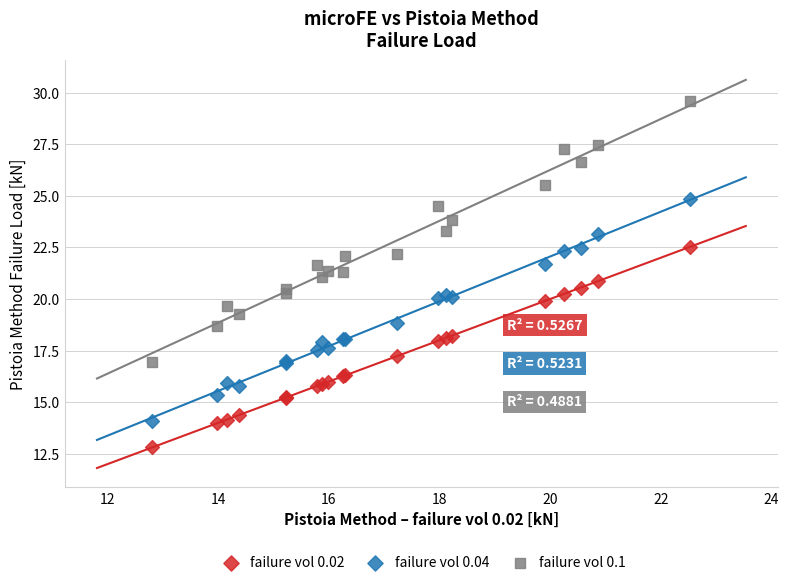

Which series has the largest Y range (max minus min)?

failure vol 0.1